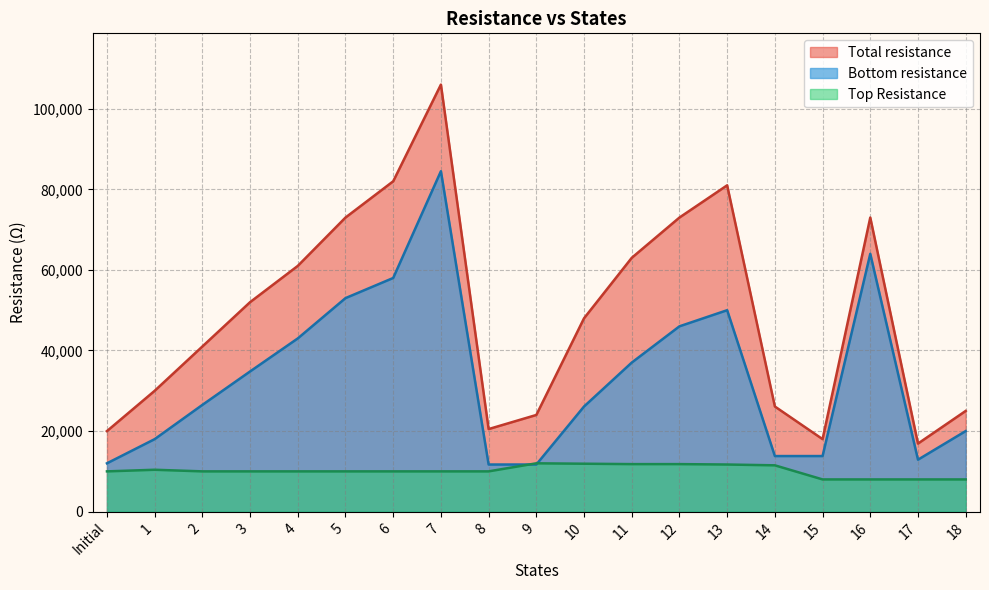

Where does the Bottom resistance series first go above 26500?

3